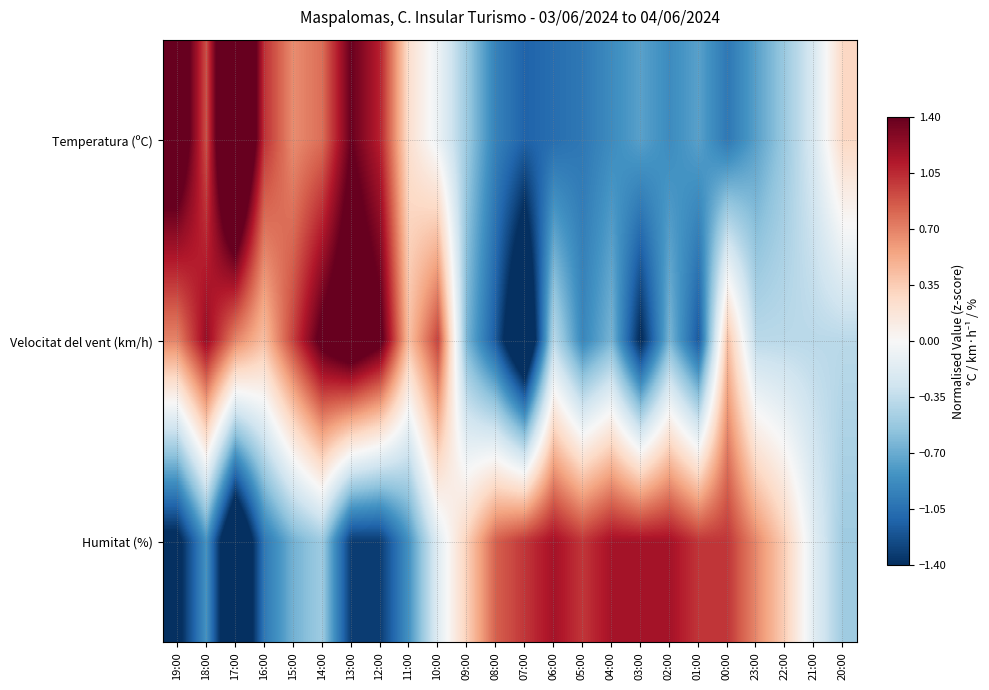

Reading left to right, list all the values displayed in this chart.

Temperatura (ºC): 19:00=1.8	18:00=0.9	17:00=2.4	16:00=1.0	15:00=0.7	14:00=0.8	13:00=1.4	12:00=1.1	11:00=0.2	10:00=-0.1	09:00=-0.5	08:00=-0.9	07:00=-1.1	06:00=-1.1	05:00=-1.0	04:00=-0.9	03:00=-0.8	02:00=-0.9	01:00=-0.8	00:00=-1.0	23:00=-0.8	22:00=-0.5	21:00=-0.2	20:00=0.3
Velocitat del vent (km/h): 19:00=0.7	18:00=1.2	17:00=0.7	16:00=0.4	15:00=1.0	14:00=1.5	13:00=1.8	12:00=1.5	11:00=0.4	10:00=1.0	09:00=-0.6	08:00=-1.2	07:00=-2.0	06:00=-0.4	05:00=-0.9	04:00=-0.6	03:00=-1.4	02:00=-0.6	01:00=-1.2	00:00=0.4	23:00=-0.4	22:00=-0.4	21:00=-0.4	20:00=-0.4
Humitat (%): 19:00=-1.5	18:00=-0.8	17:00=-2.0	16:00=-1.0	15:00=-0.7	14:00=-0.5	13:00=-1.3	12:00=-1.3	11:00=-0.8	10:00=-0.2	09:00=0.3	08:00=0.8	07:00=1.0	06:00=1.2	05:00=1.0	04:00=1.2	03:00=1.2	02:00=1.2	01:00=1.0	00:00=1.0	23:00=0.7	22:00=0.3	21:00=-0.2	20:00=-0.5